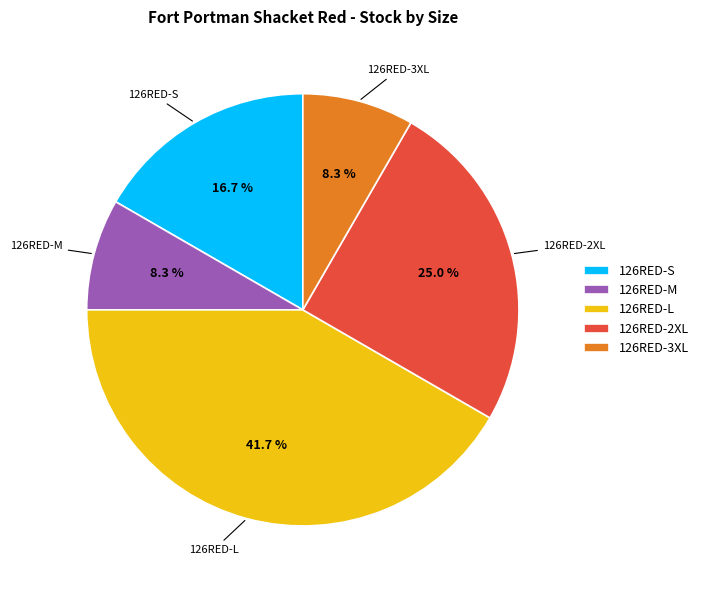

How many segments does this pie chart have?

5